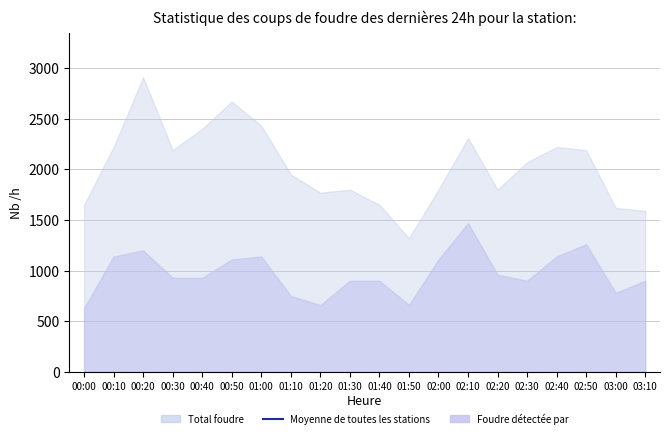

Rank the categories by value from highest to lowest.

00:20, 00:50, 01:00, 00:40, 02:10, 00:10, 02:40, 02:50, 00:30, 02:30, 01:10, 02:00, 02:20, 01:30, 01:20, 00:00, 01:40, 03:00, 03:10, 01:50